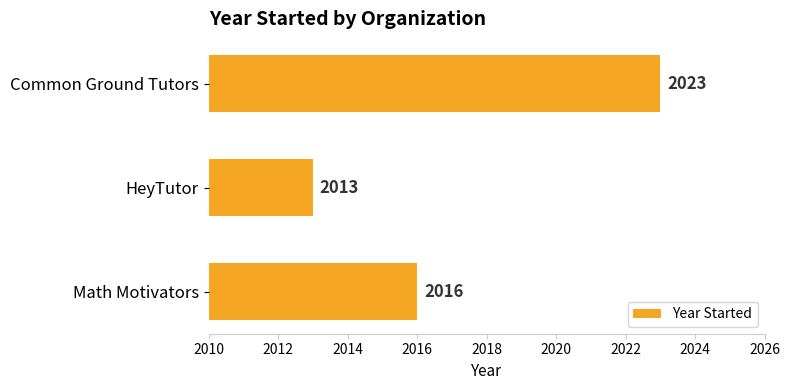

Reading top to bottom, what are all the values shown in this chart?

2023	2013	2016